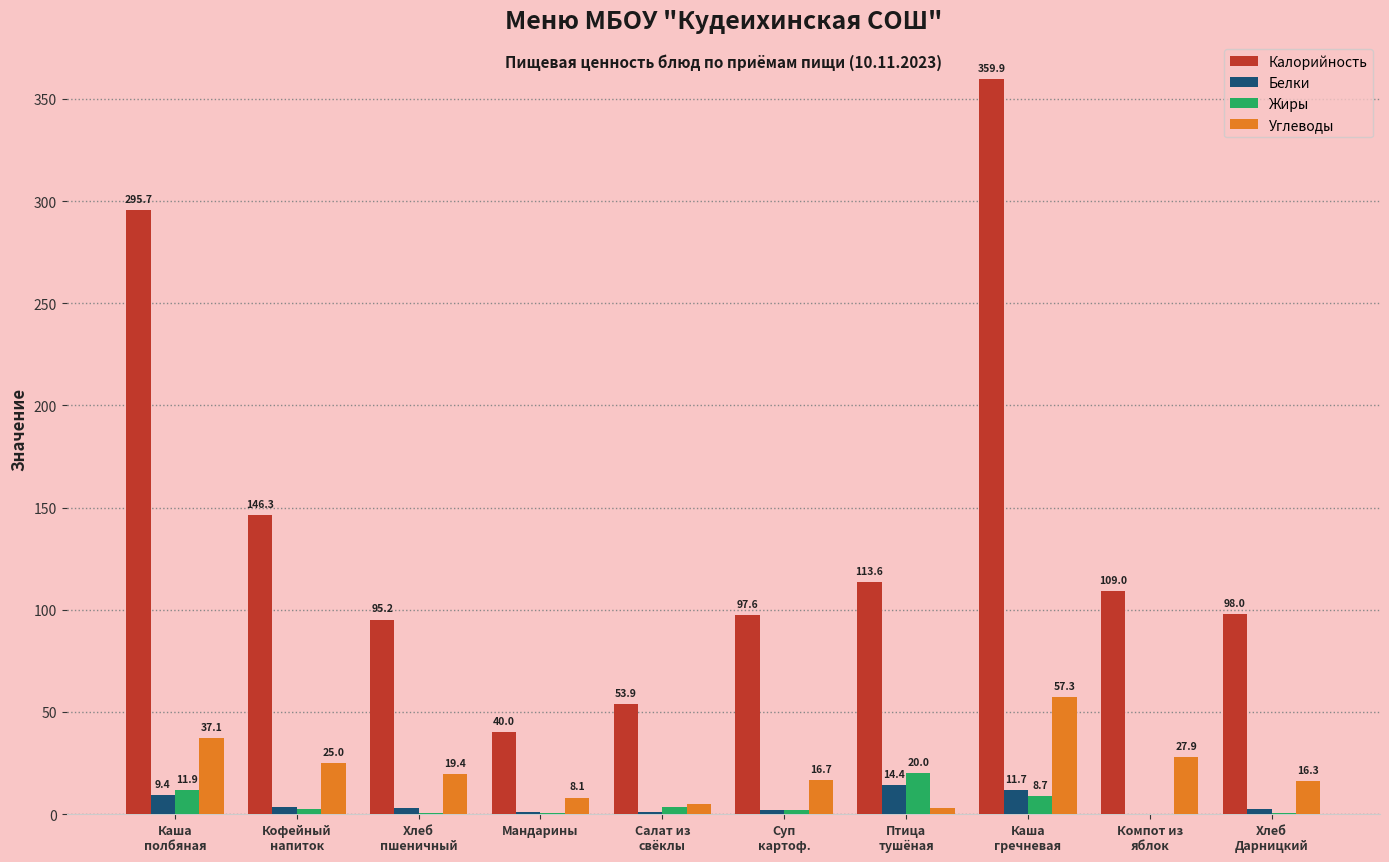

What is the greatest value displayed?

359.9